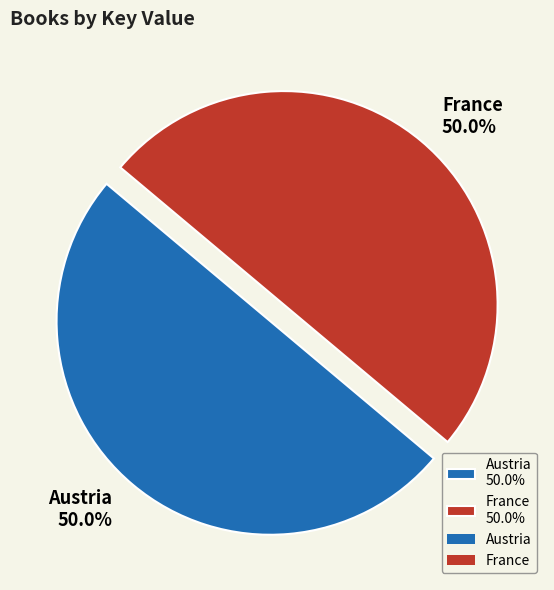

Is the sum of France and Austria greater than half?

Yes